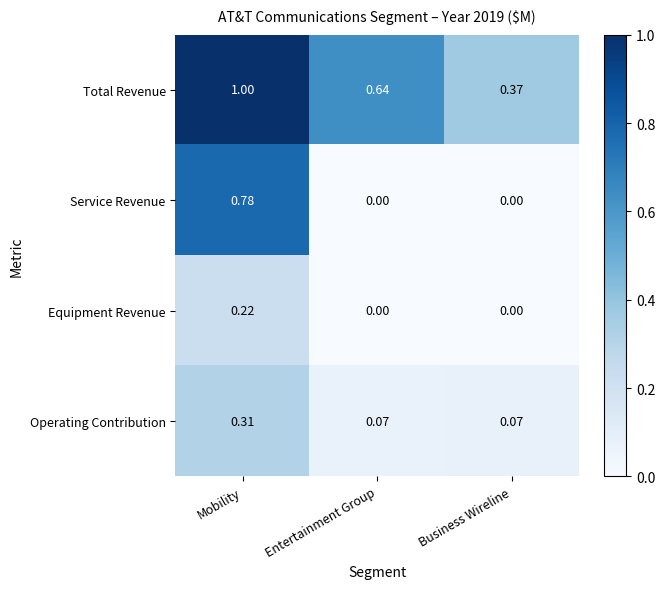

How many series are shown in this chart?

4